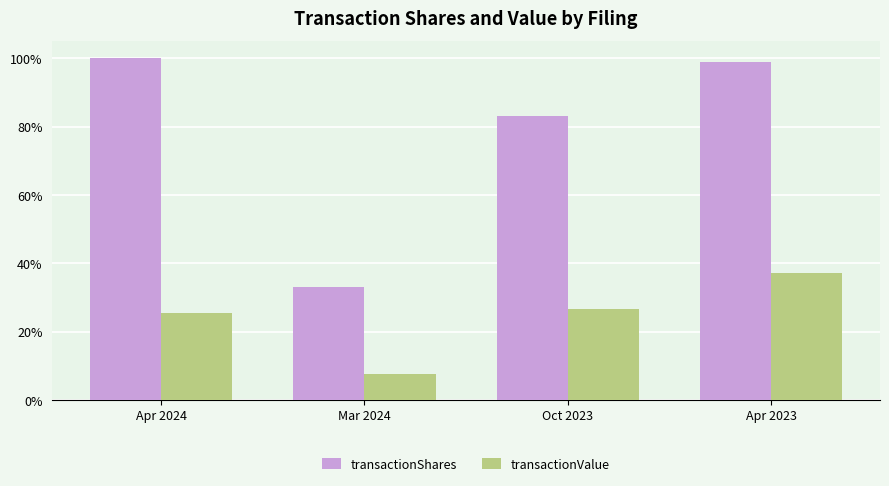

How many bars are there in total?

8